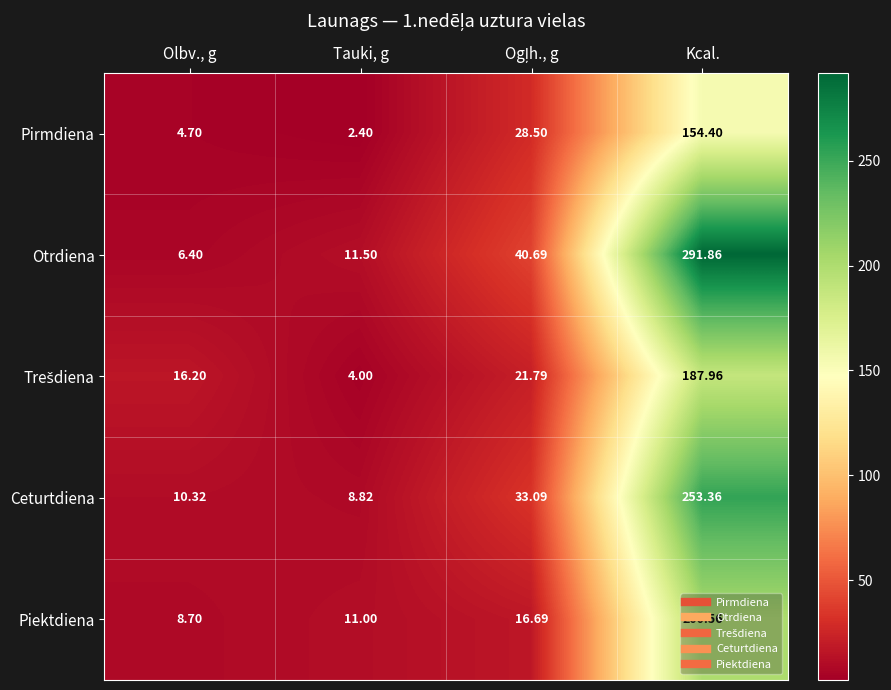

How many categories are shown in the chart?

4